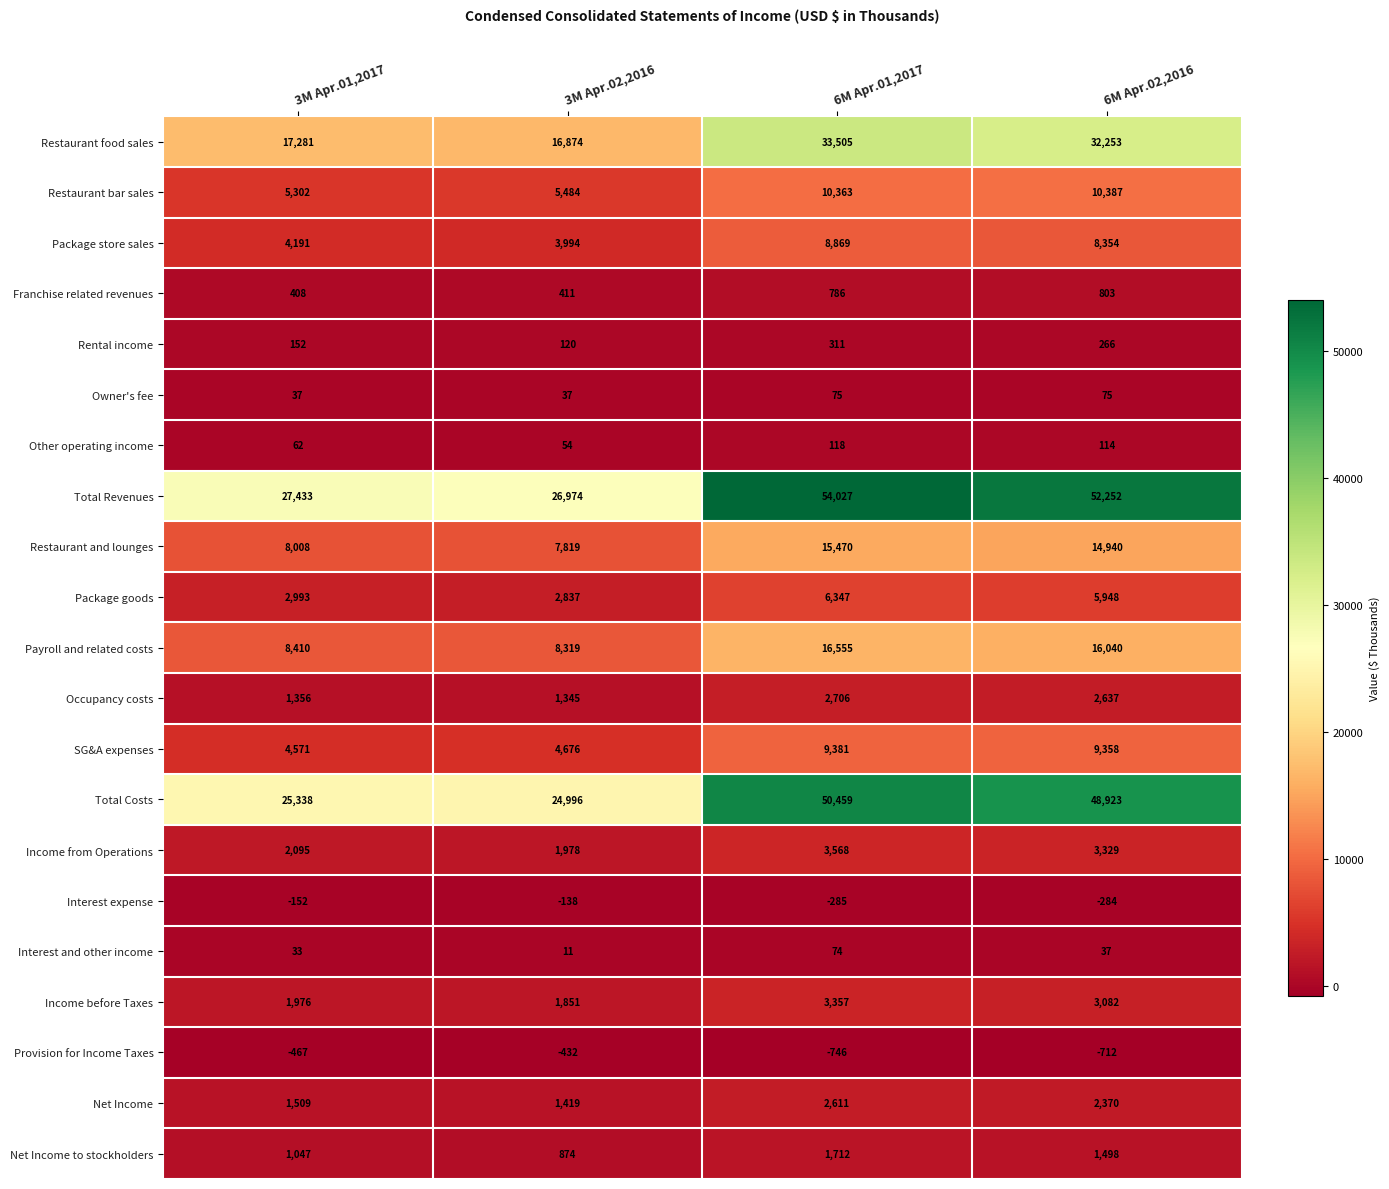

What is the total value across all series at 3M Apr.01,2017?

111583